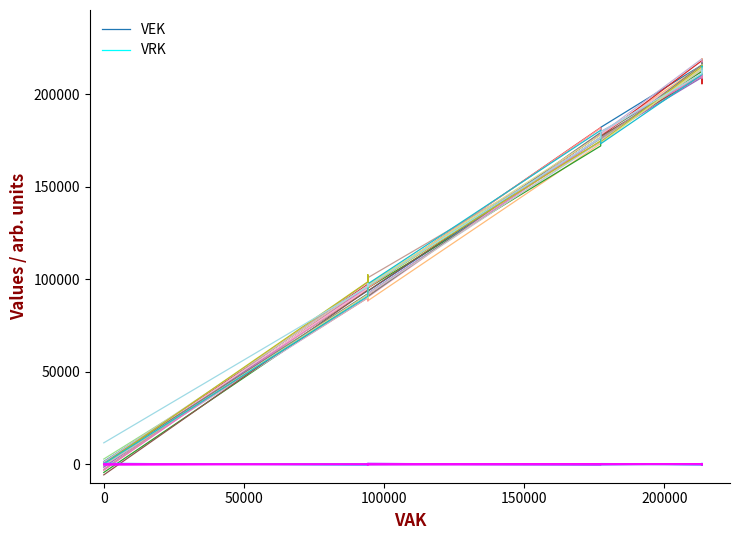

What is the difference between the maximum and minimum values in the VRK series?

836.4